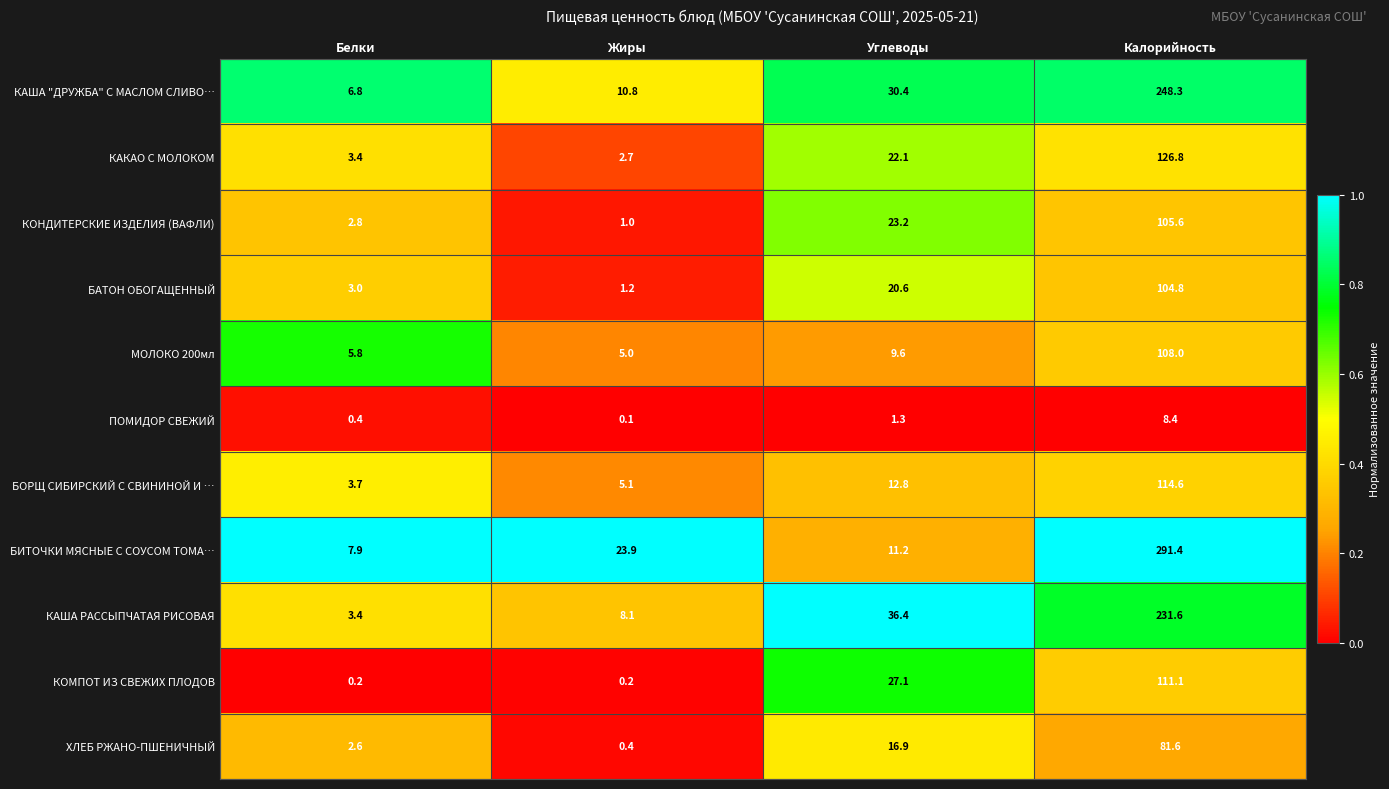

True or false: ХЛЕБ РЖАНО-ПШЕНИЧНЫЙ has a value of 25.2 at Калорийность.

False